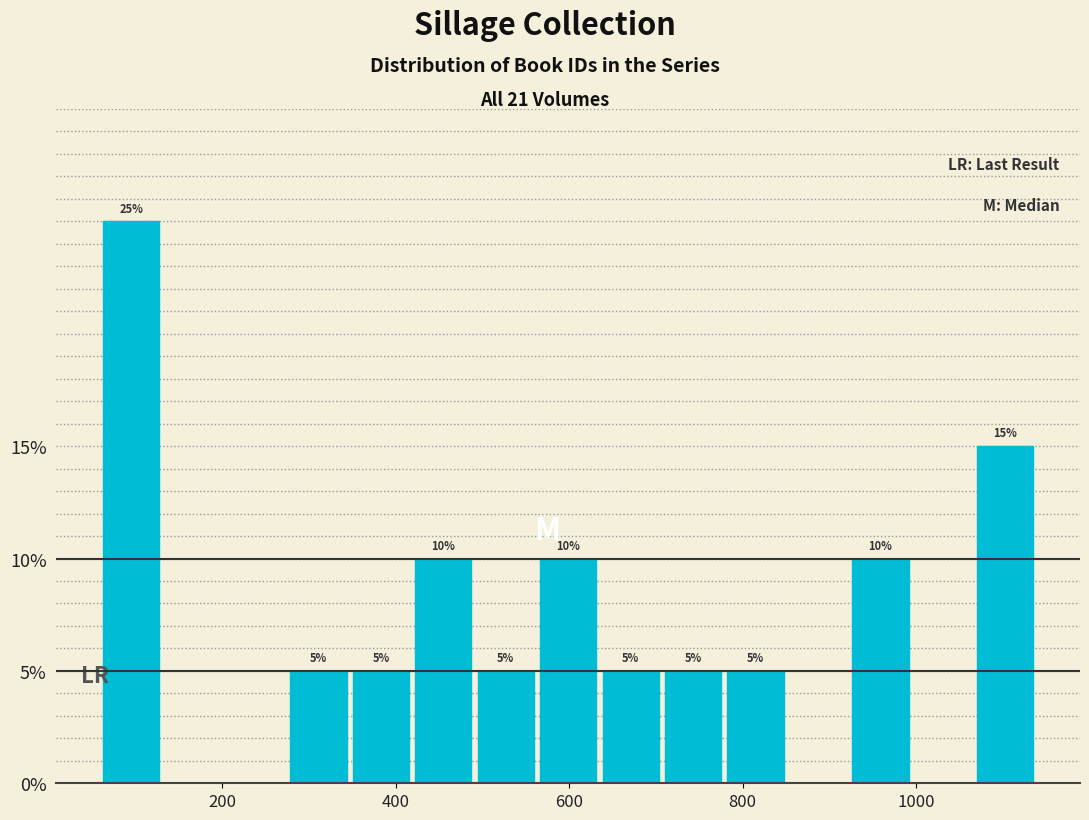

Around what value on the x-axis is the tallest bar? Give the approximate position of its centre, as read against the axis.

100